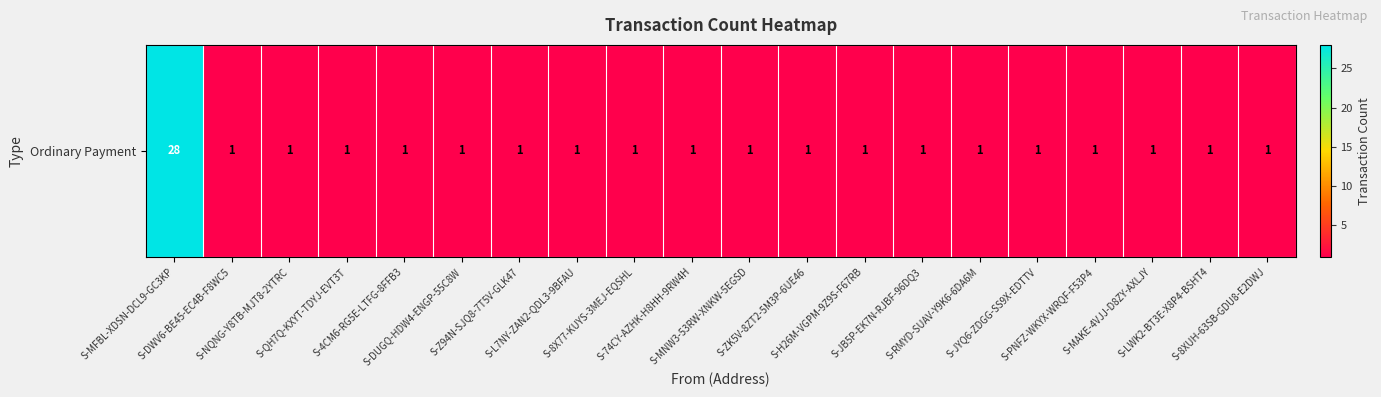

Reading right to left, list all the values displayed in this chart.

1	1	1	1	1	1	1	1	1	1	1	1	1	1	1	1	1	1	1	28